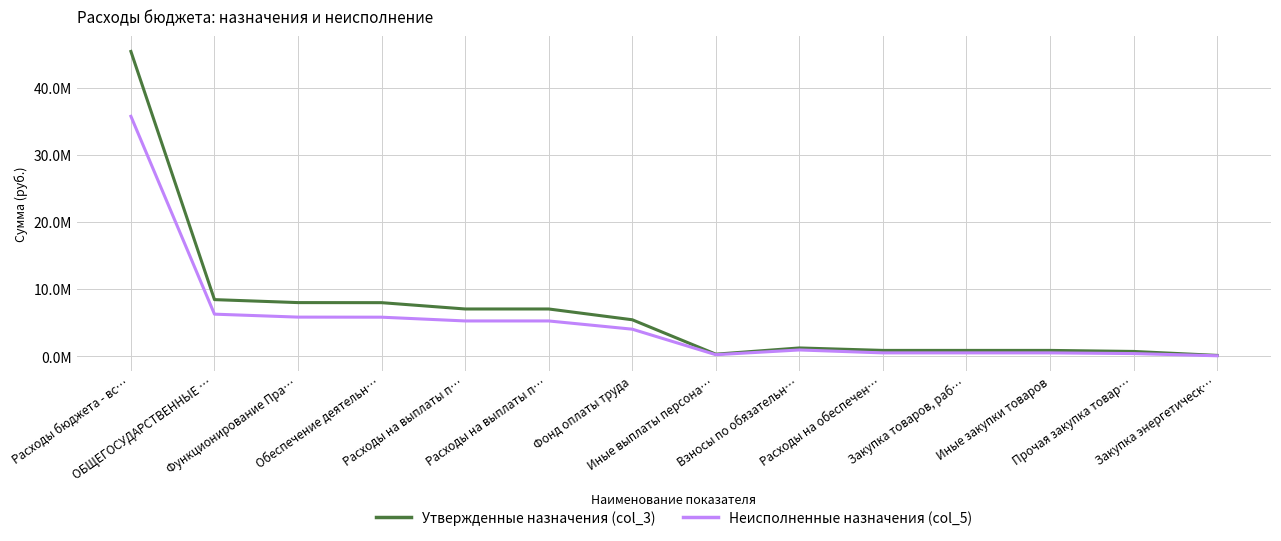

Between Расходы на выплаты п… and Фонд оплаты труда, which series saw the biggest shift?

Утвержденные назначения (col_3)